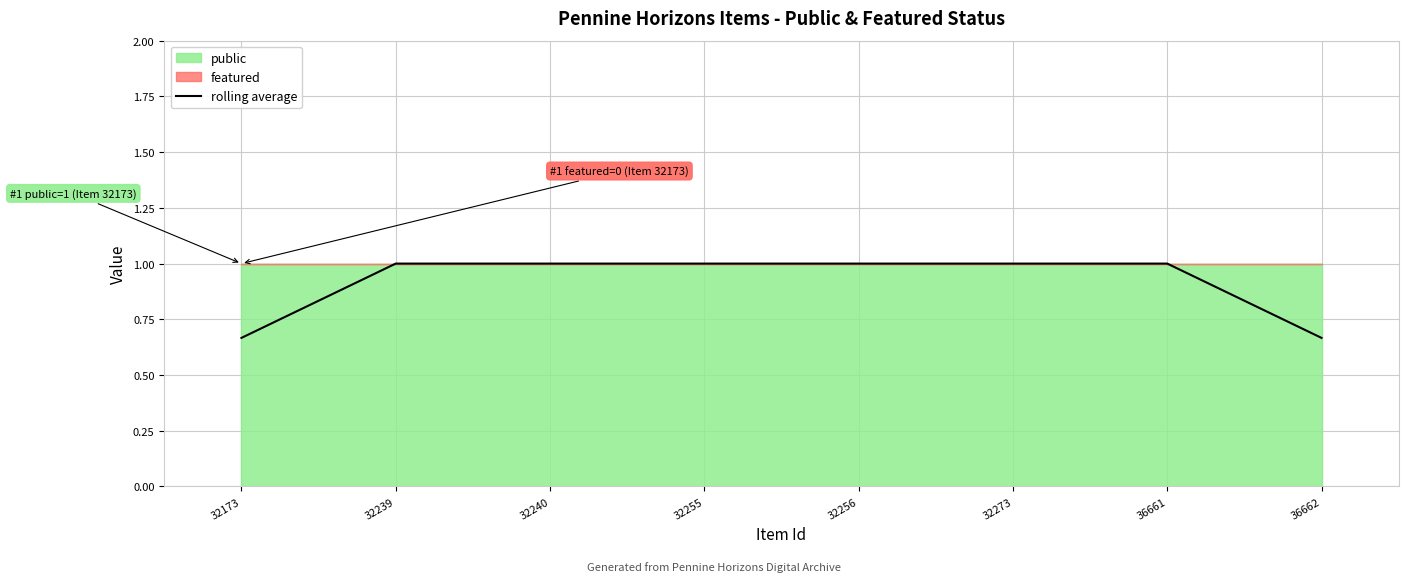

Which label corresponds to the smallest value in the chart?

32173